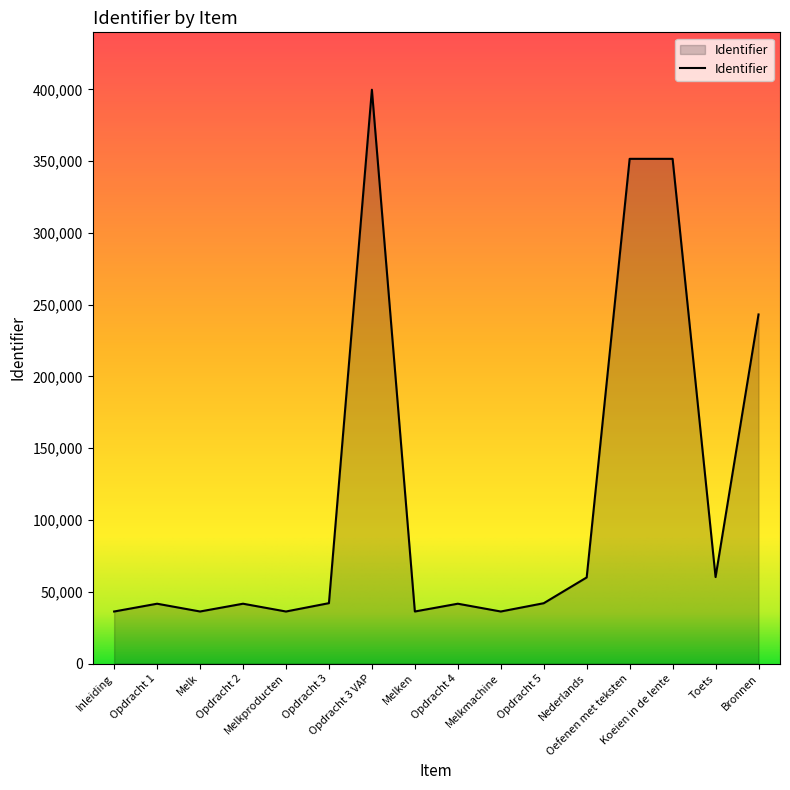

What is the minimum value shown in the chart?

36274